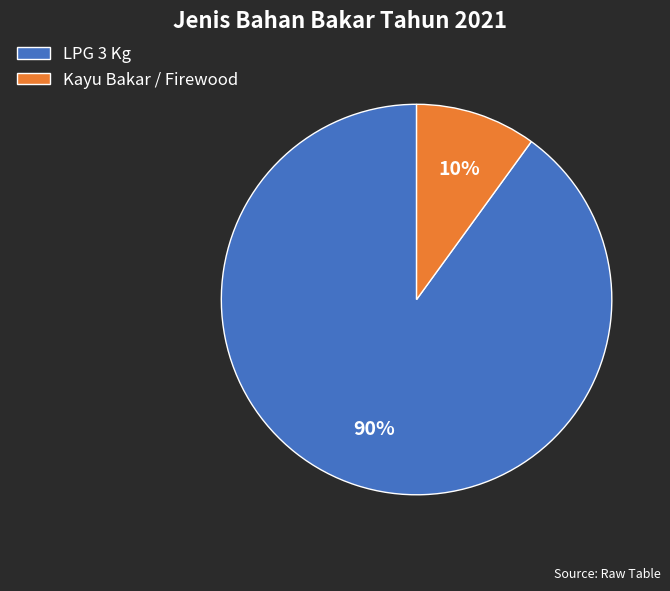

Which category accounts for the majority?

LPG 3 Kg